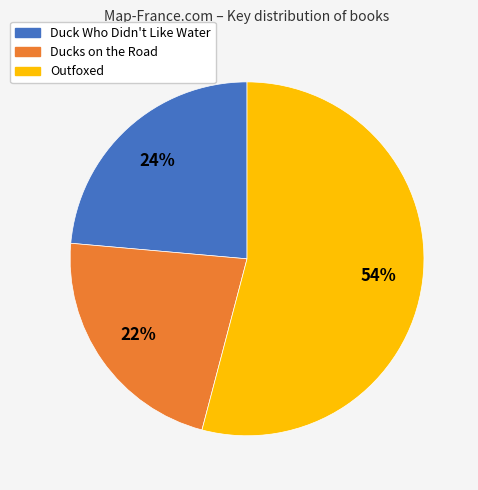

To the nearest percent, what is the combined percentage of Ducks on the Road and Outfoxed?

76%